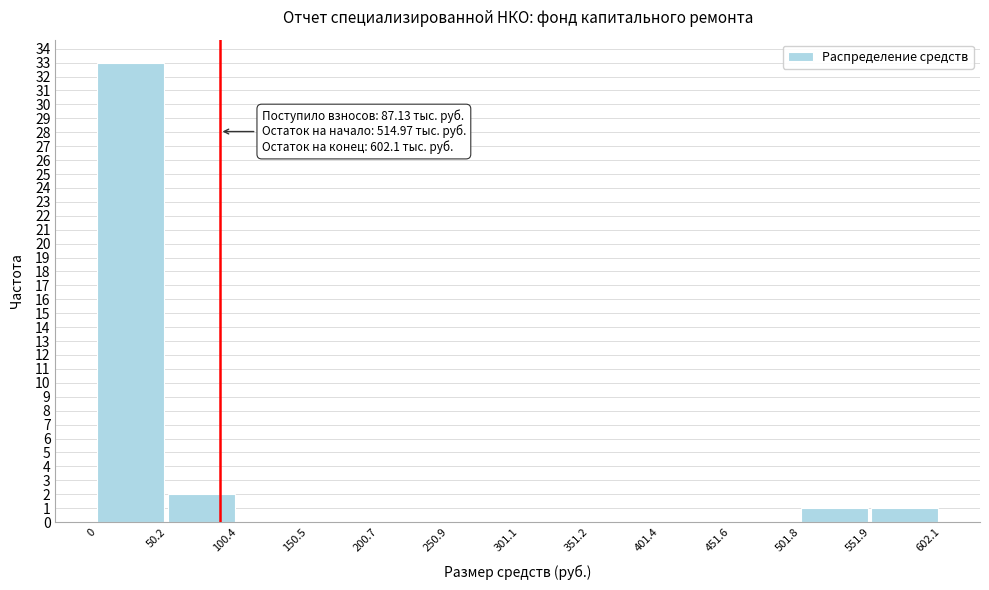

Over which range of the x-axis is the bar tallest?

0 to 50.2